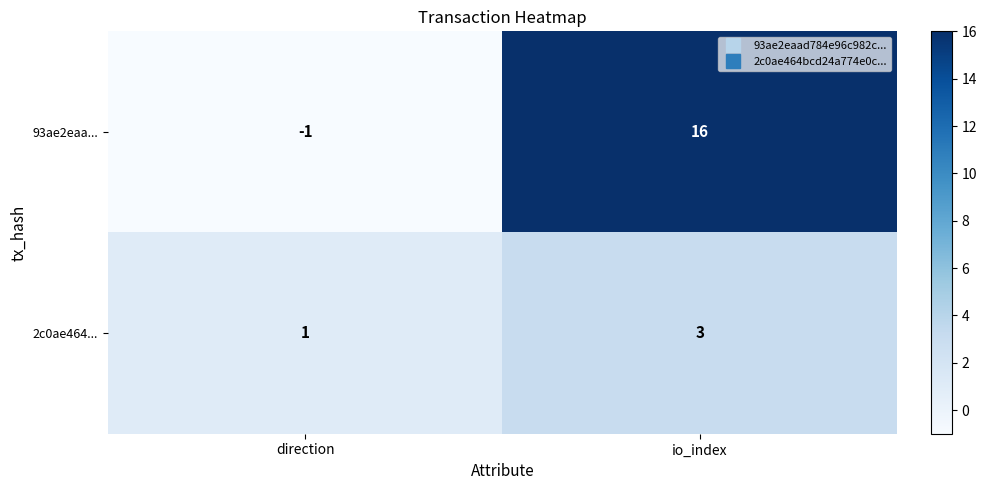

How many values in 93ae2eaa... are below zero?

1